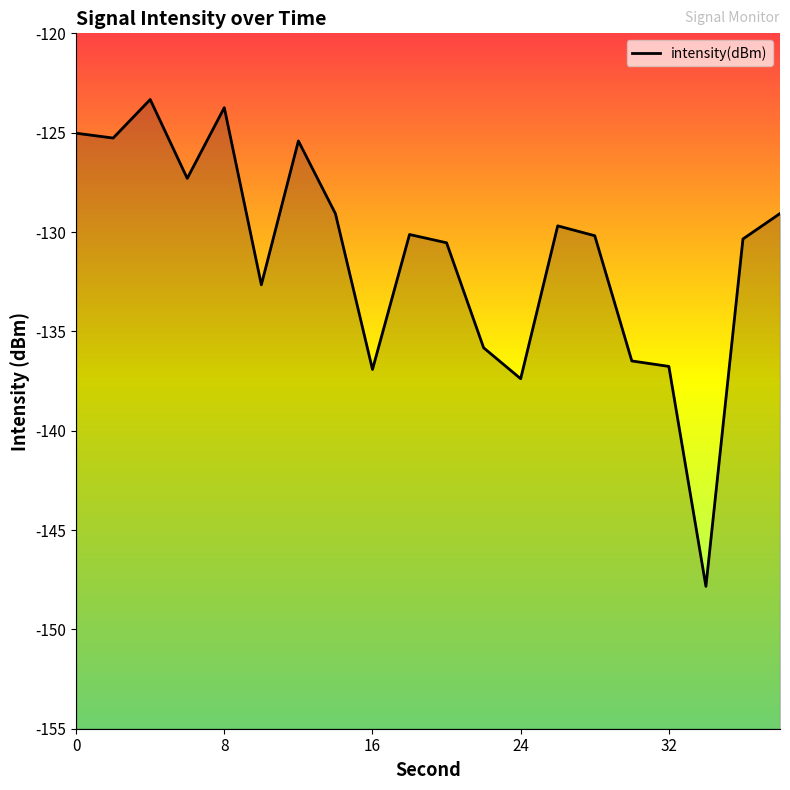

What is the greatest value displayed?

-123.3